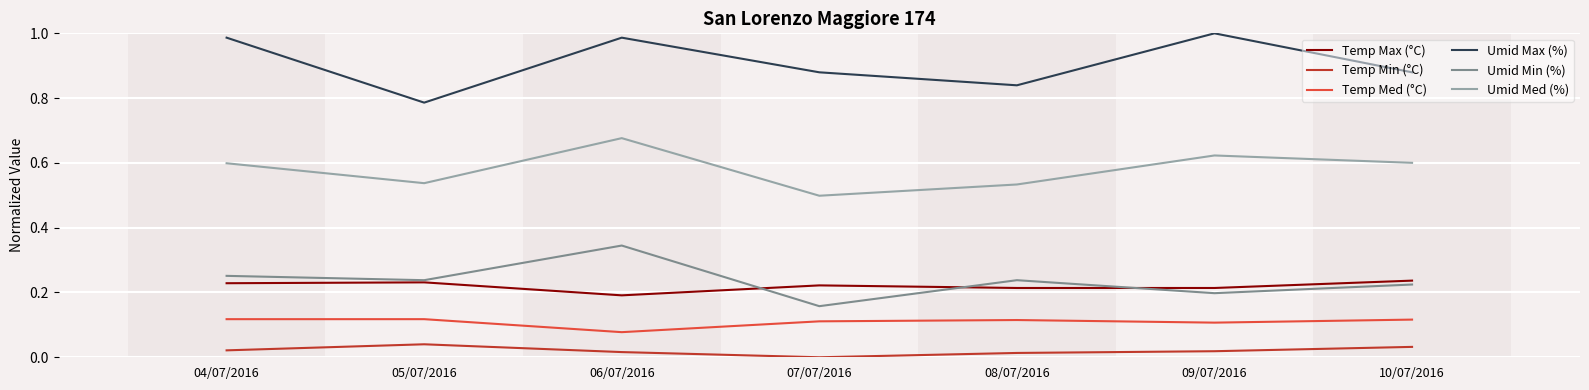

At which category is the sum across all series the highest?

06/07/2016